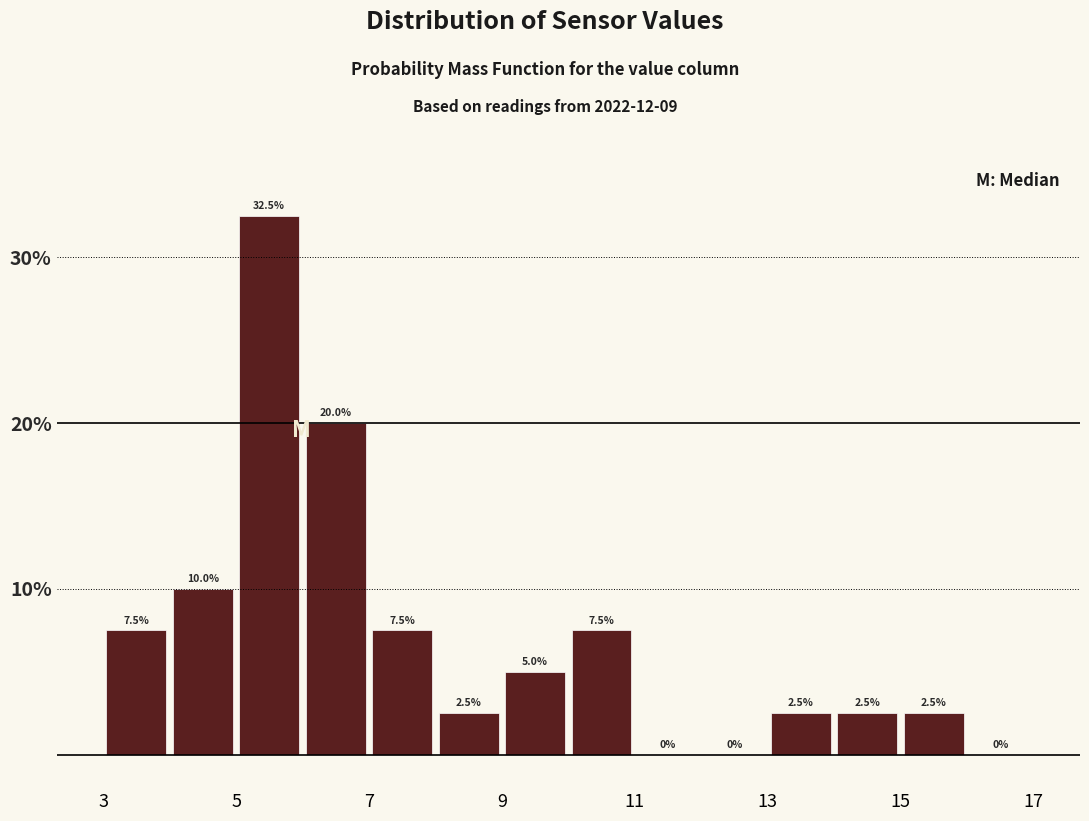

Reading left to right, list every bar in this chart as the range it spans on the x-axis followed by its height.

3 to 4: 7.5
4 to 5: 10.0
5 to 6: 32.5
6 to 7: 20.0
7 to 8: 7.5
8 to 9: 2.5
9 to 10: 5.0
10 to 11: 7.5
11 to 12: 0.0
12 to 13: 0.0
13 to 14: 2.5
14 to 15: 2.5
15 to 16: 2.5
16 to 17: 0.0